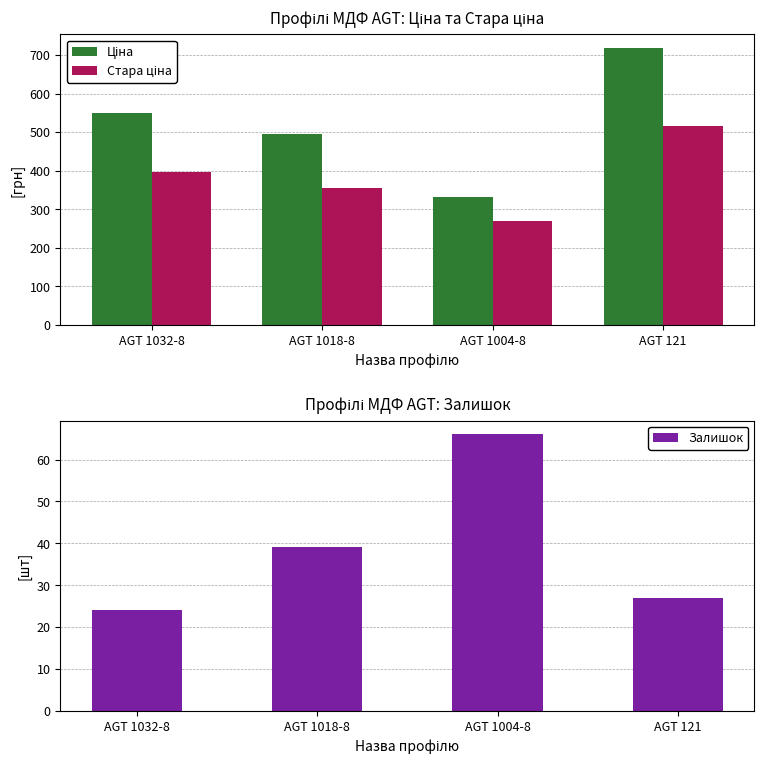

At how many categories does at least one series exceed 483?

3